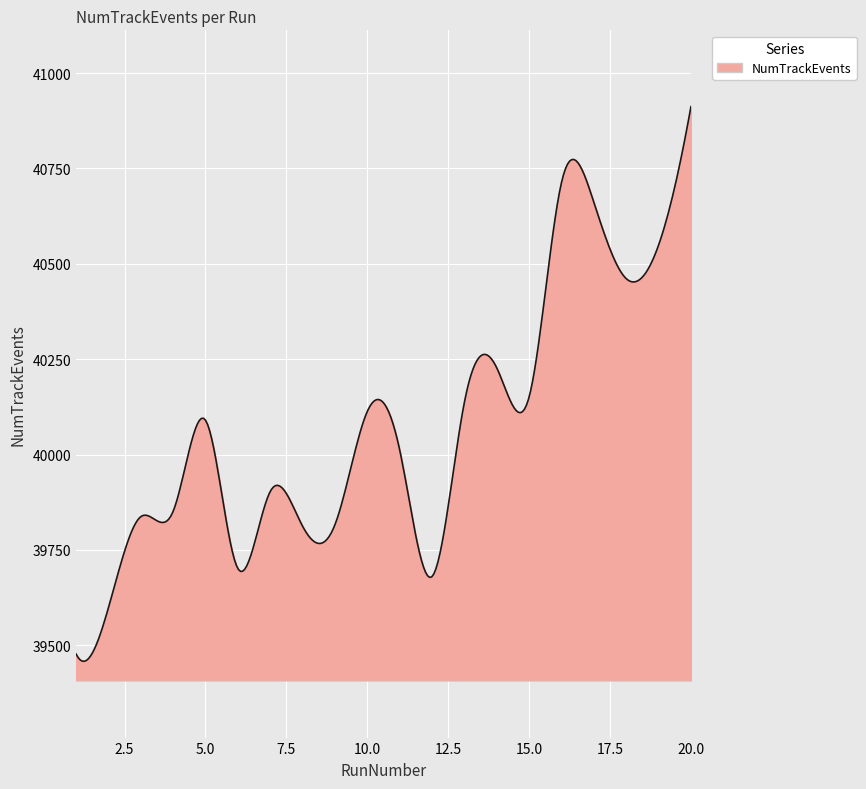

What is the smallest value displayed?

39457.9